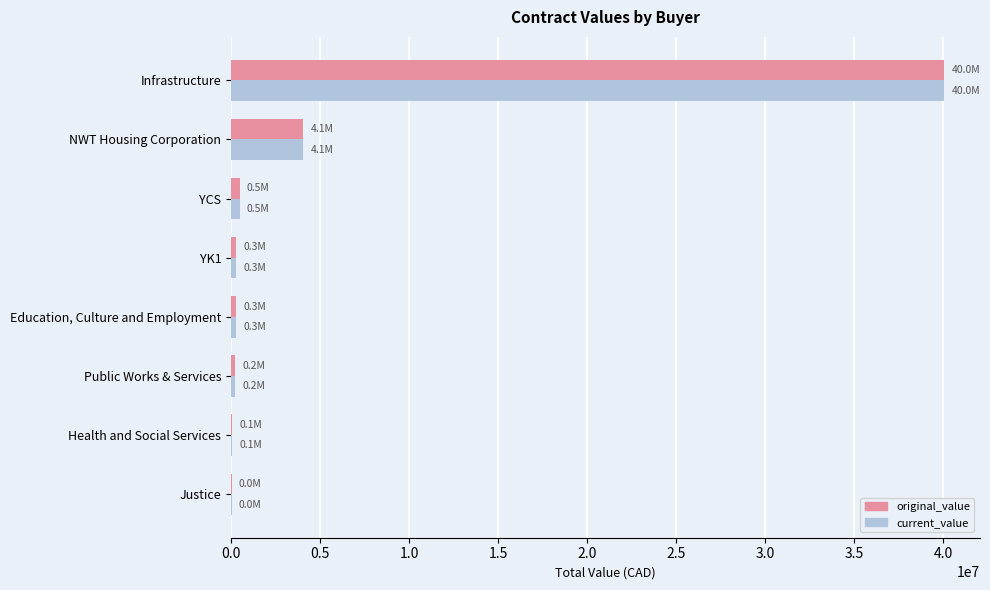

The value of original_value at Infrastructure is 40048510.4. True or false?

True